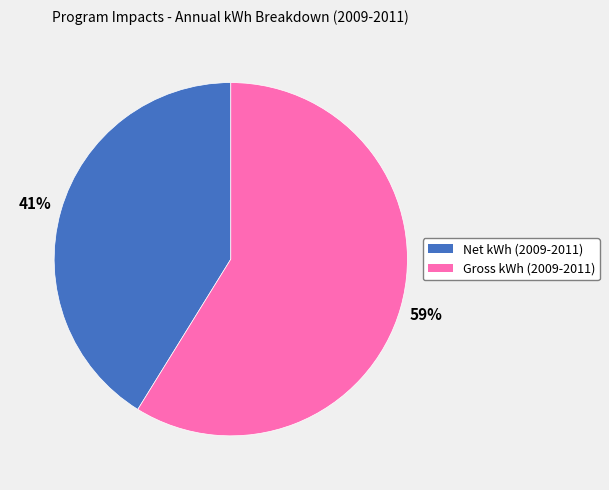

Is the sum of Gross kWh (2009-2011) and Net kWh (2009-2011) greater than half?

Yes